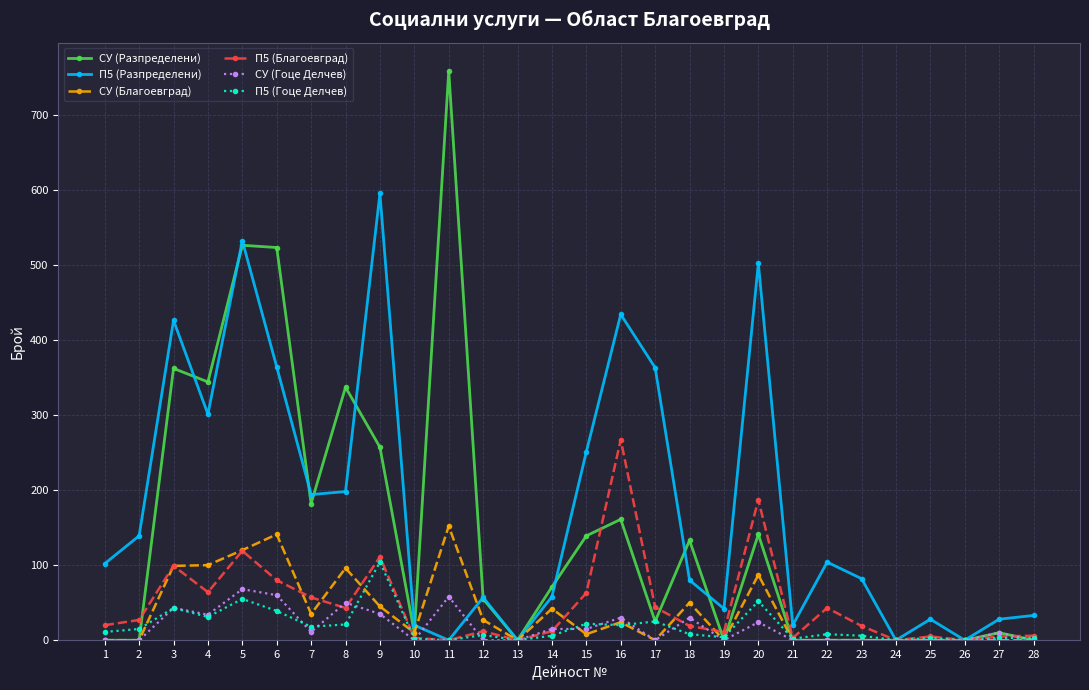

At which category is the sum across all series the highest?

5